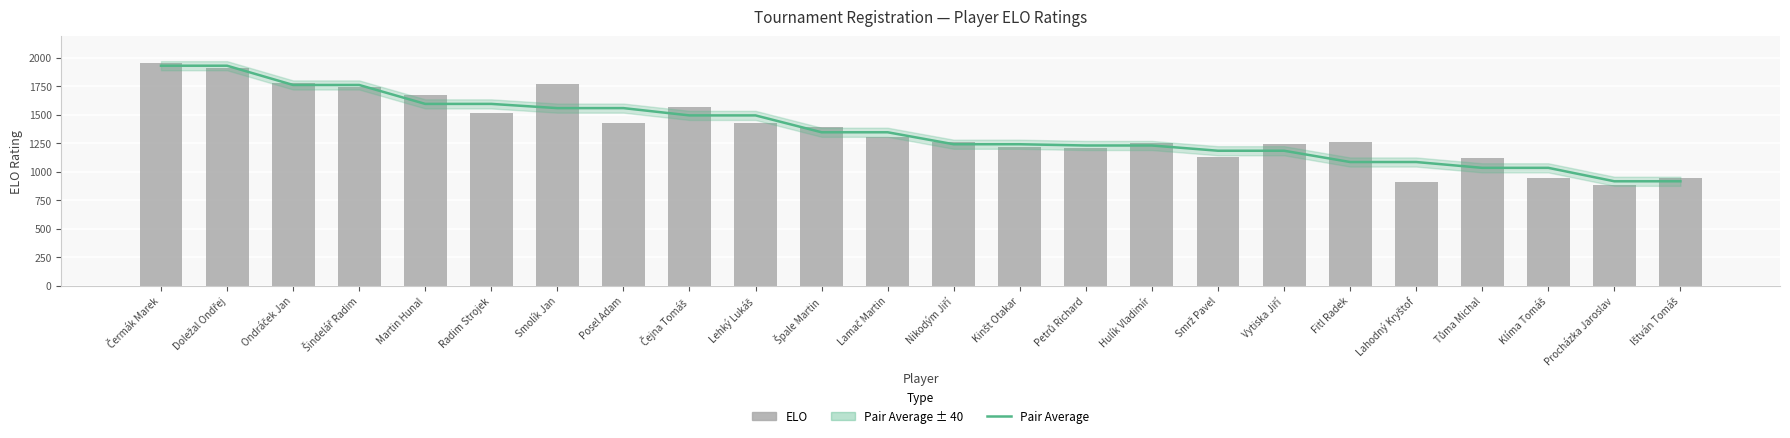

Rank the series by their maximum value, from highest to lowest.

ELO, Pair Average